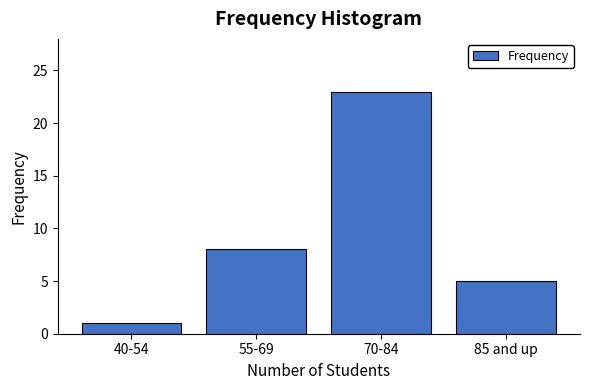

Reading left to right, list all the values displayed in this chart.

1	8	23	5